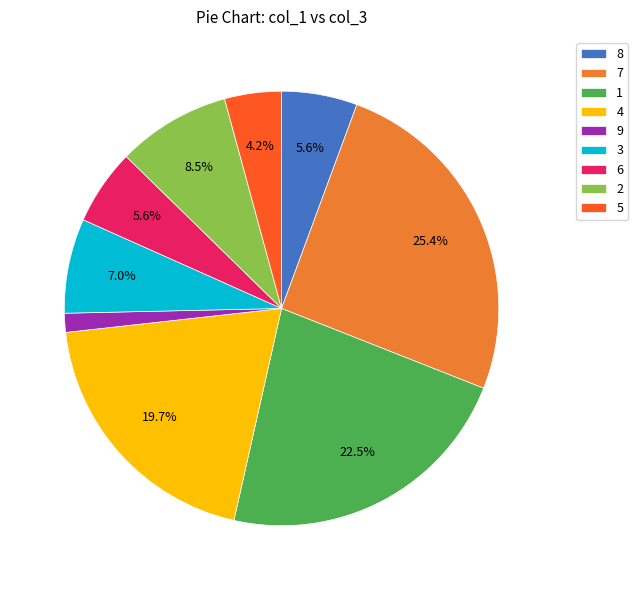

Which slice is the largest?

7